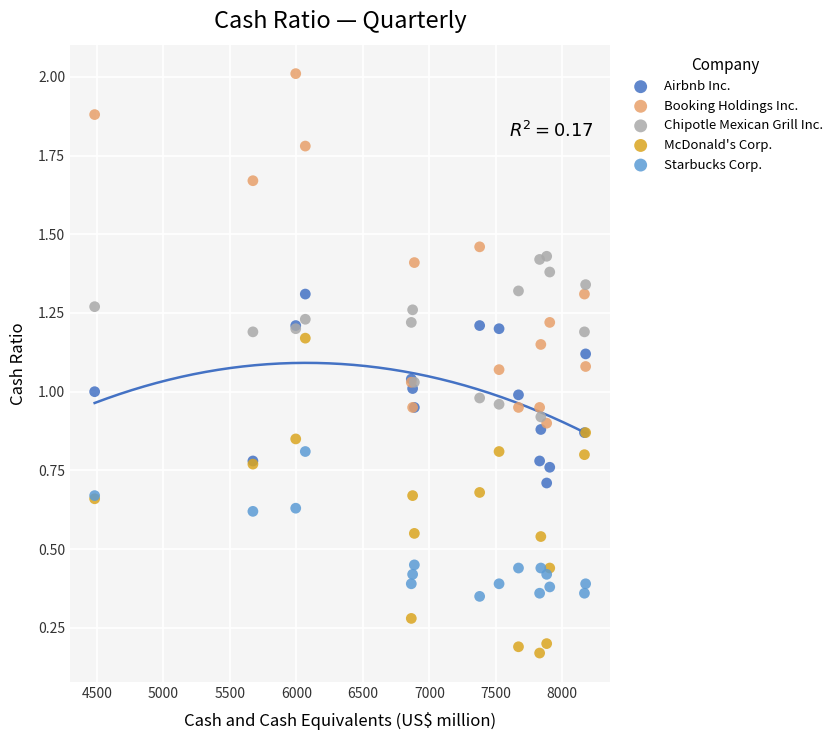

What is the X range (max minus min) for the scatter plot?

3692.0